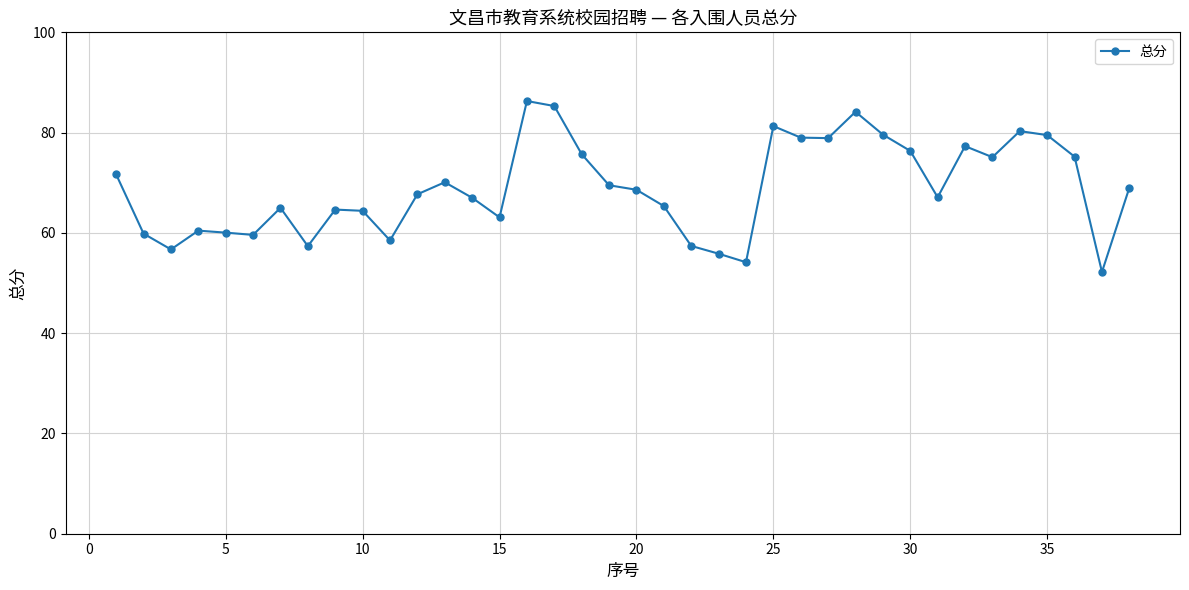

True or false: there are more than 0 points higher than both neighbors.

True